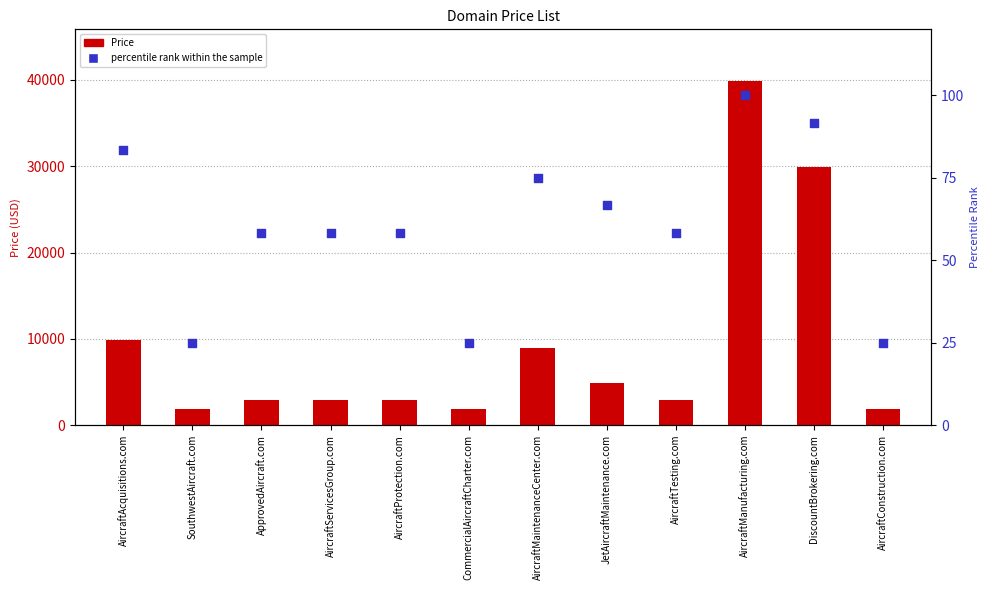

Is the value of Price at AircraftProtection.com greater than the value of percentile rank within the sample at SouthwestAircraft.com?

Yes